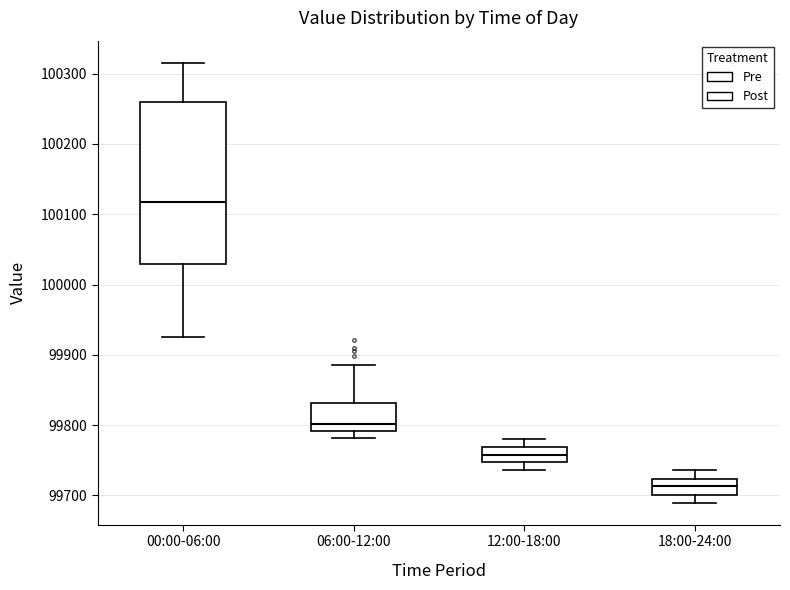

Where does the upper whisker of the box for 18:00-24:00 end on the y-axis? The values are not printed on the chart, so give them approximately, as read against the axis.

99740